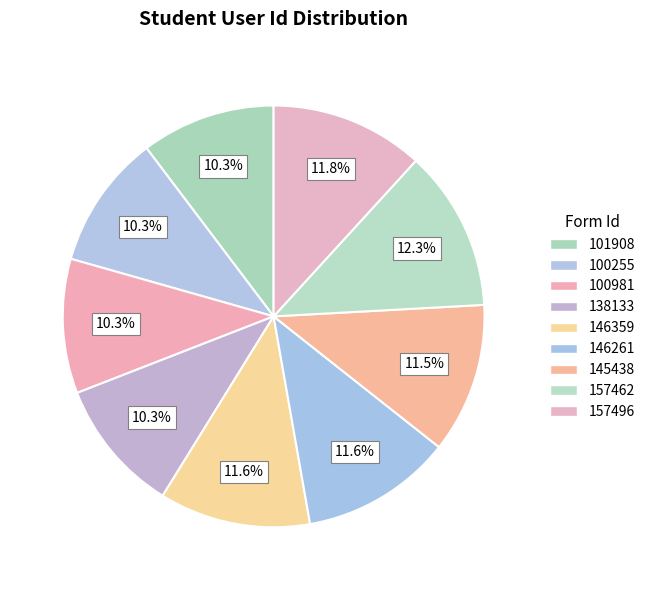

What percentage is the 138133 slice, to the nearest percent?

10%